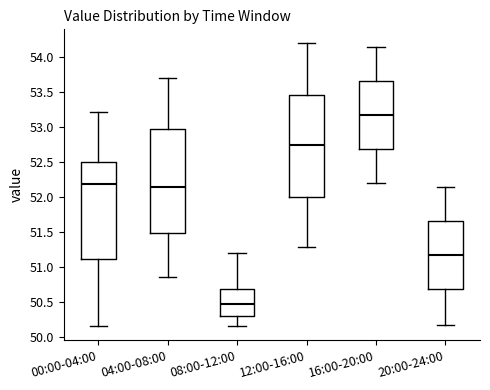

Reading left to right, read every box against the y-axis: the position of its median line, the range the box covers, and the ends of its whiskers. The values are not printed on the chart, so give them approximately, as read against the axis.

00:00-04:00: median 52.20, box 51.10 to 52.50, whiskers 50.15 to 53.20
04:00-08:00: median 52.15, box 51.50 to 53.00, whiskers 50.85 to 53.70
08:00-12:00: median 50.45, box 50.30 to 50.70, whiskers 50.15 to 51.20
12:00-16:00: median 52.75, box 52.00 to 53.45, whiskers 51.30 to 54.20
16:00-20:00: median 53.20, box 52.70 to 53.65, whiskers 52.20 to 54.15
20:00-24:00: median 51.20, box 50.70 to 51.65, whiskers 50.15 to 52.15